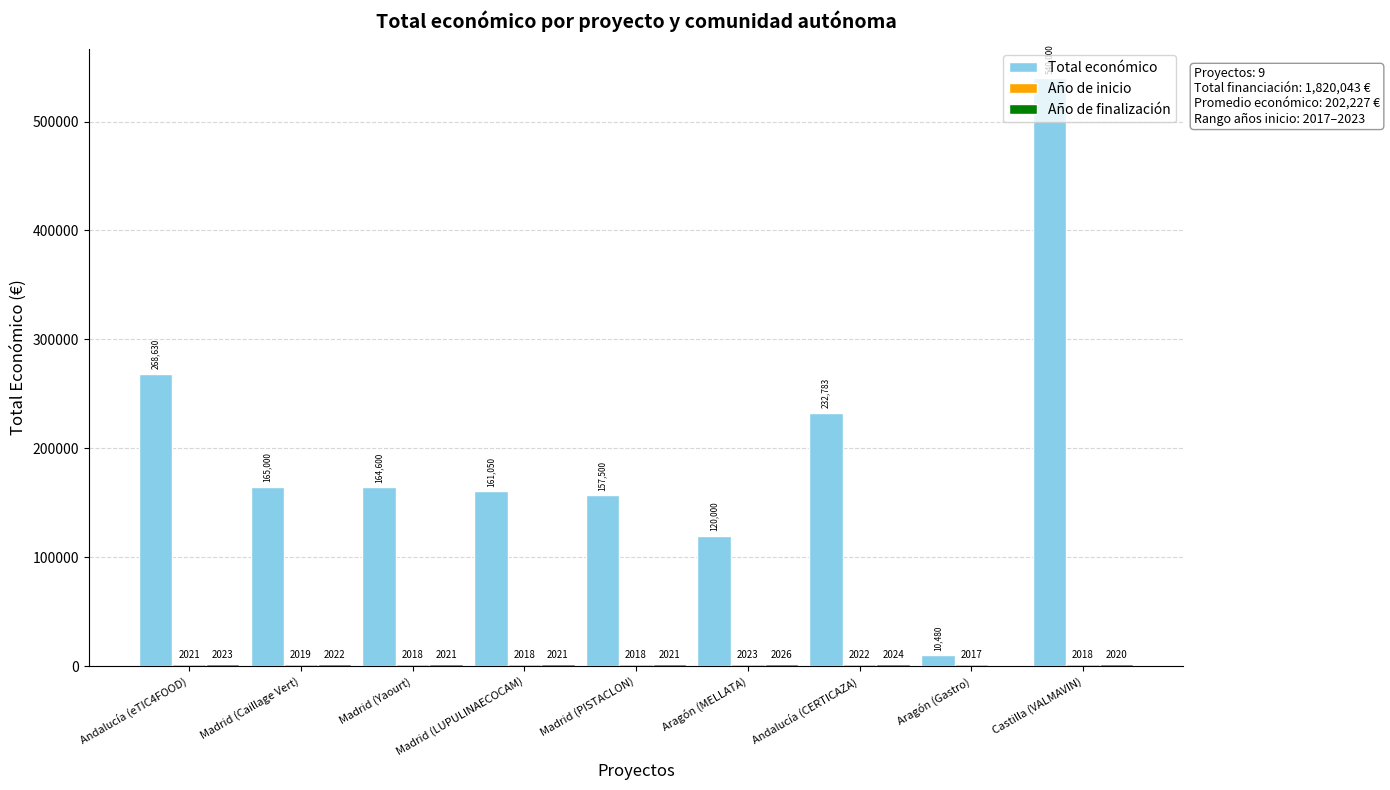

Where does the Total económico series first go above 164600?

Andalucía (eTIC4FOOD)